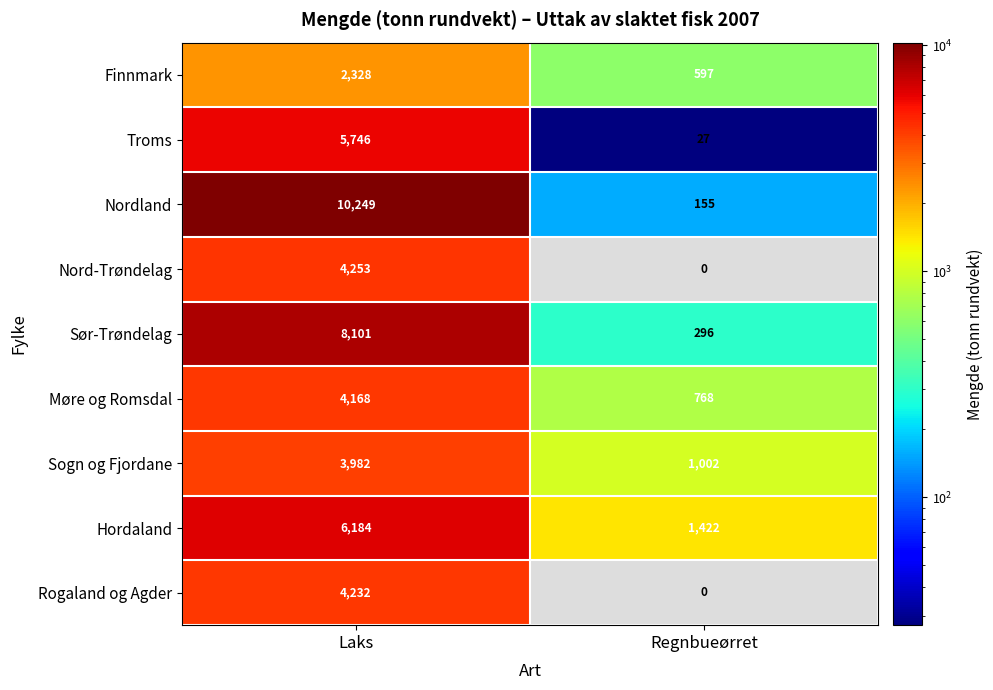

The value of Hordaland at Laks is 10979.6. True or false?

False